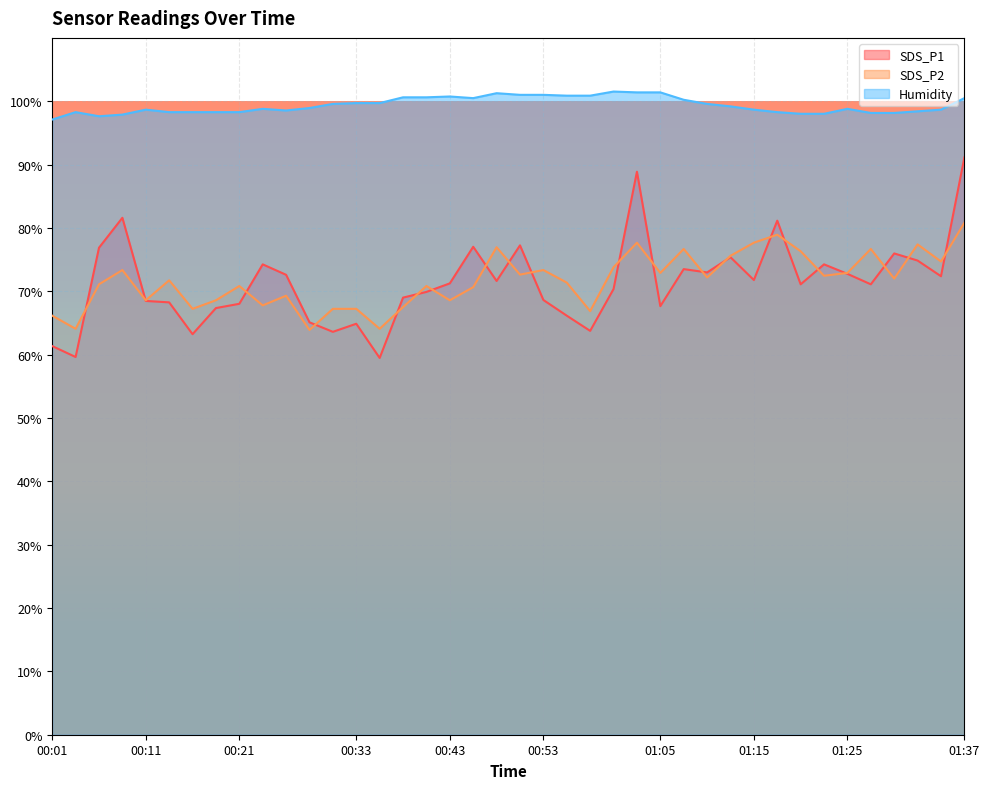

Between 01:15 and 01:20, which is larger?

01:15